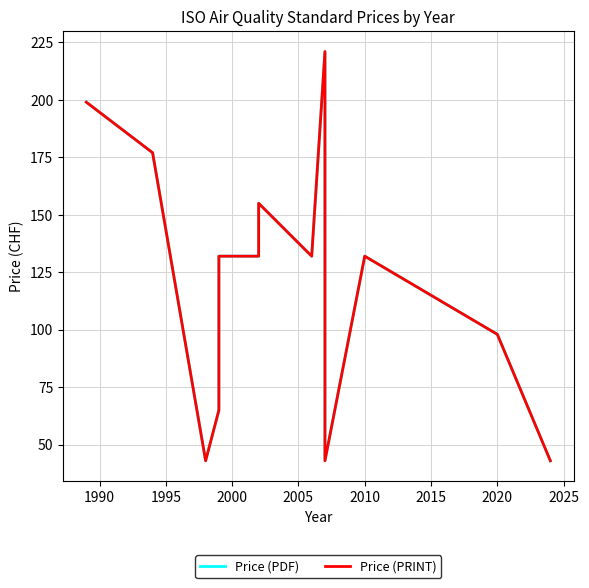

True or false: Price (PDF) and Price (PRINT) cross at least once.

False